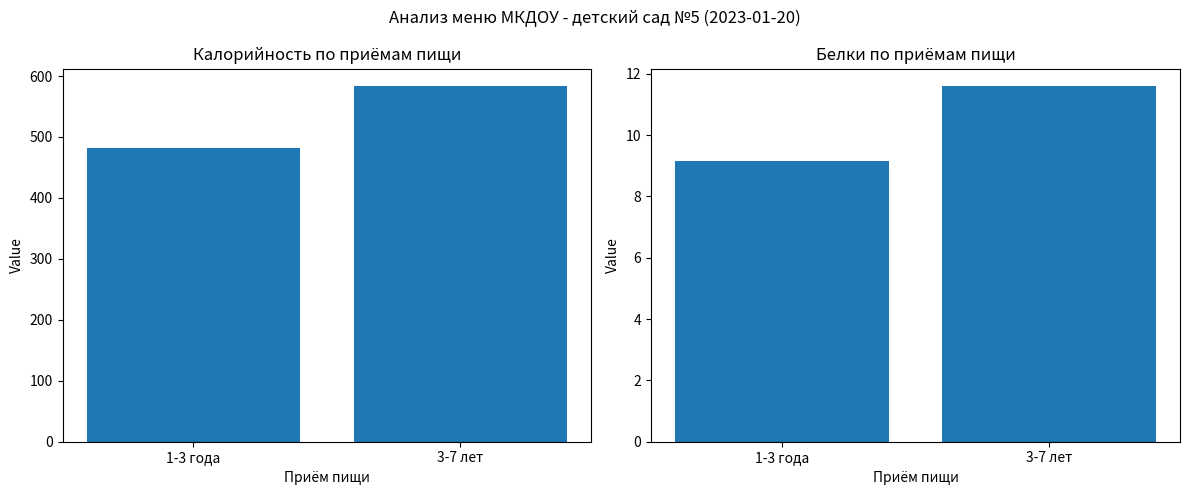

Which series changed the most between 1-3 года and 3-7 лет?

Калорийность